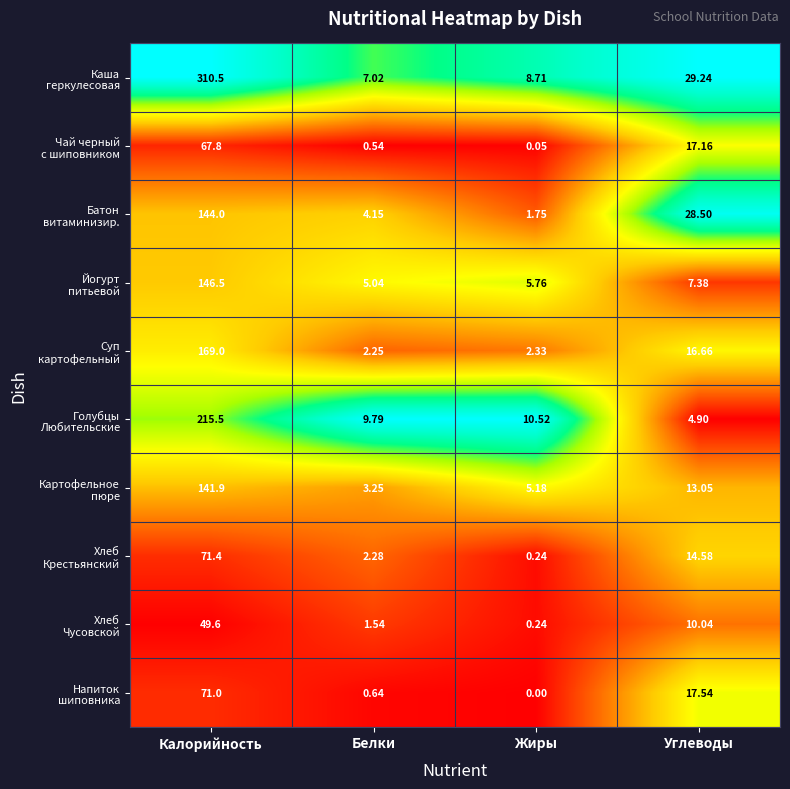

Count the number of data series in this chart.

10